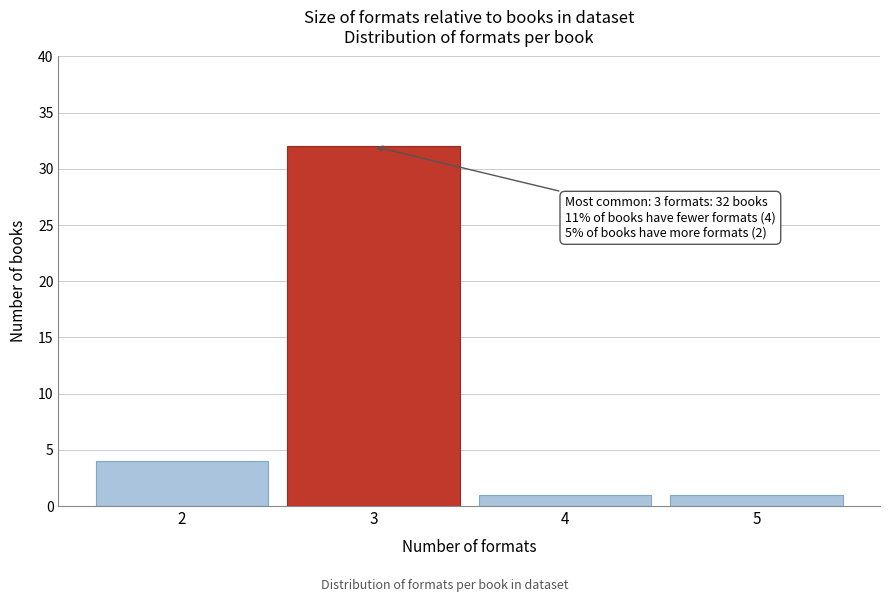

Reading left to right, transcribe all the data shown in this chart.

2=4	3=32	4=1	5=1